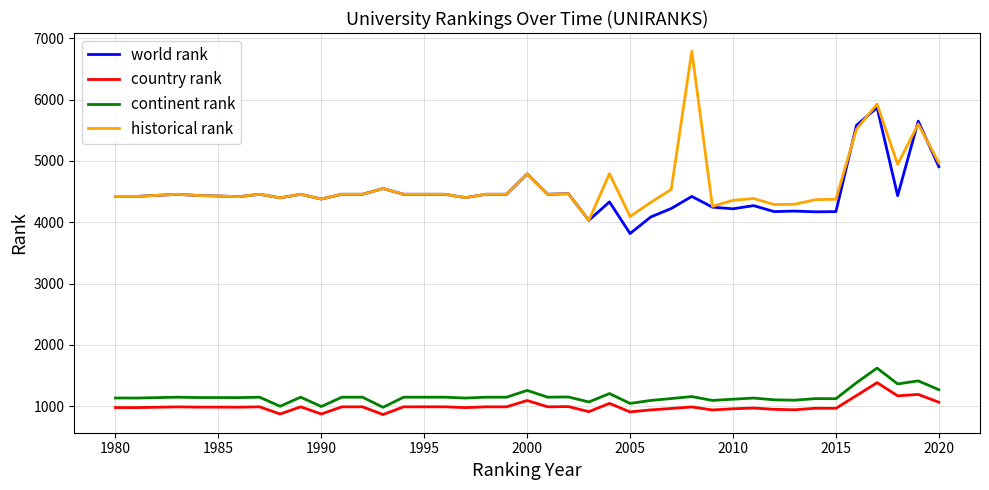

True or false: country rank and world rank intersect in this chart.

False